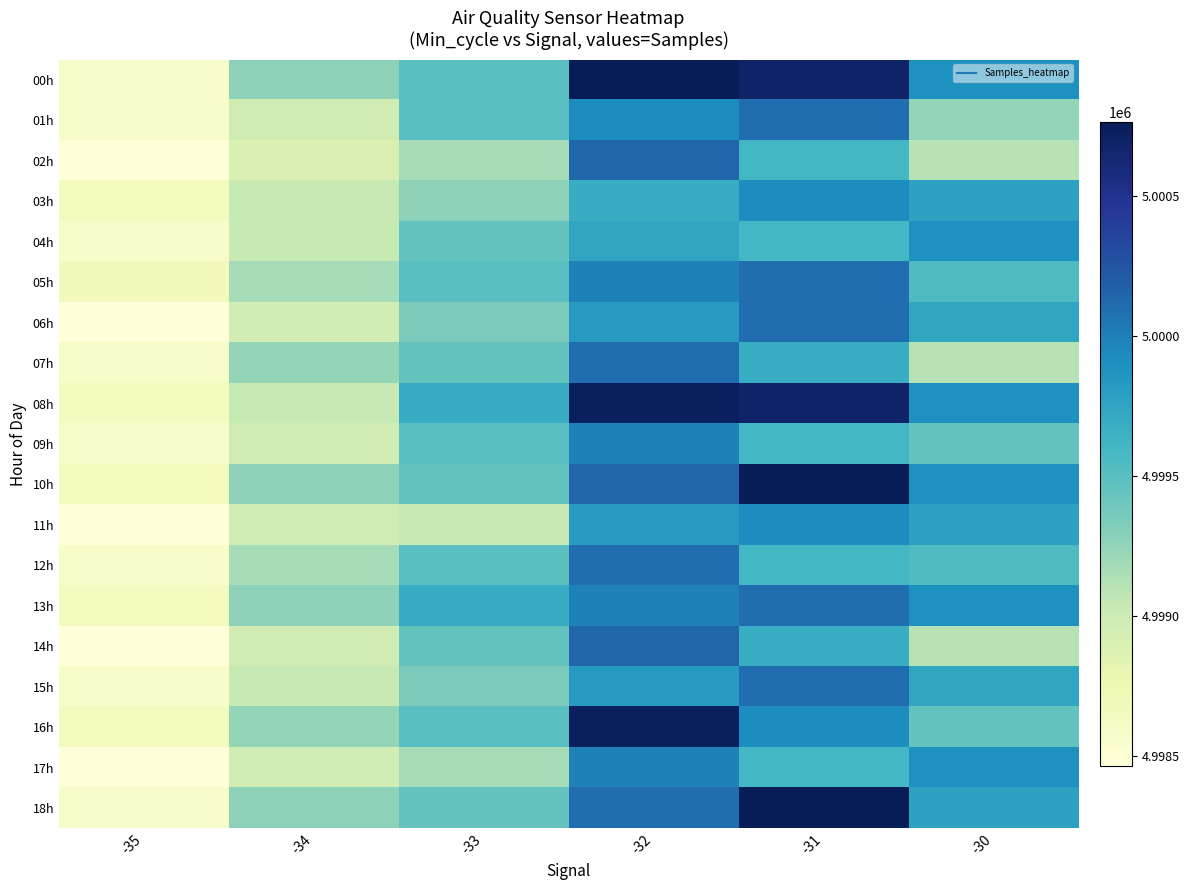

Rank the series by their maximum value, from highest to lowest.

00h, 10h, 18h, 08h, 16h, 02h, 14h, 01h, 05h, 13h, 06h, 07h, 12h, 15h, 09h, 17h, 03h, 11h, 04h